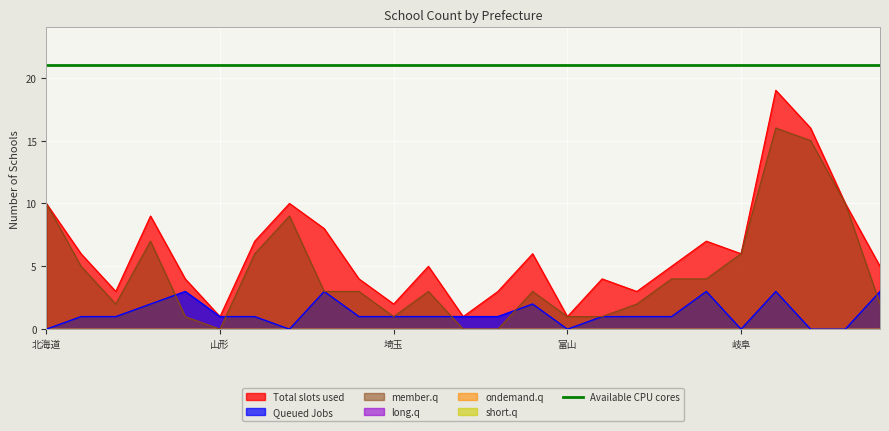

What is the highest value of the Queued Jobs series?

3